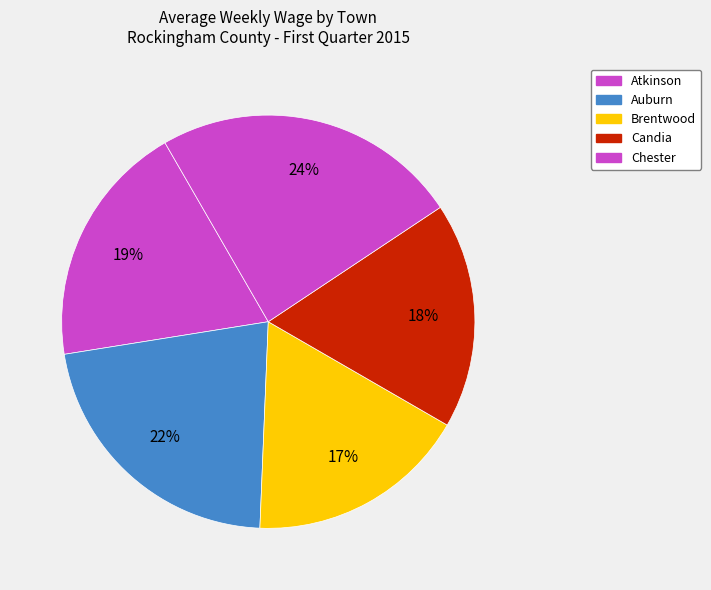

To the nearest percent, what is the difference between the Brentwood and Atkinson slice percentages?

2%